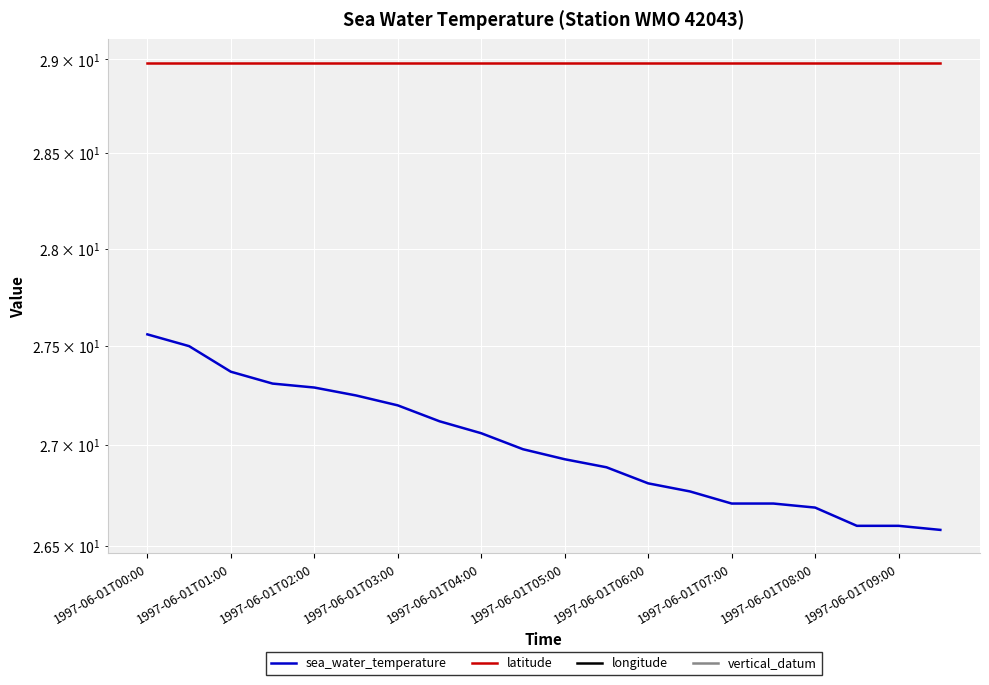

How many categories are shown in the chart?

20